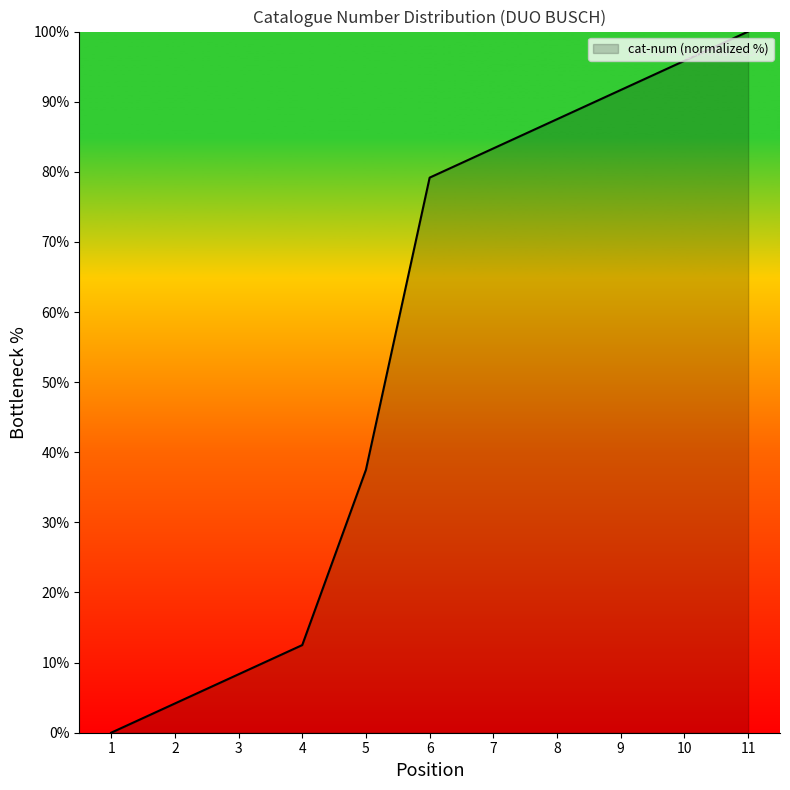

List the labels in order of value, smallest first.

1, 2, 3, 4, 5, 6, 7, 8, 9, 10, 11